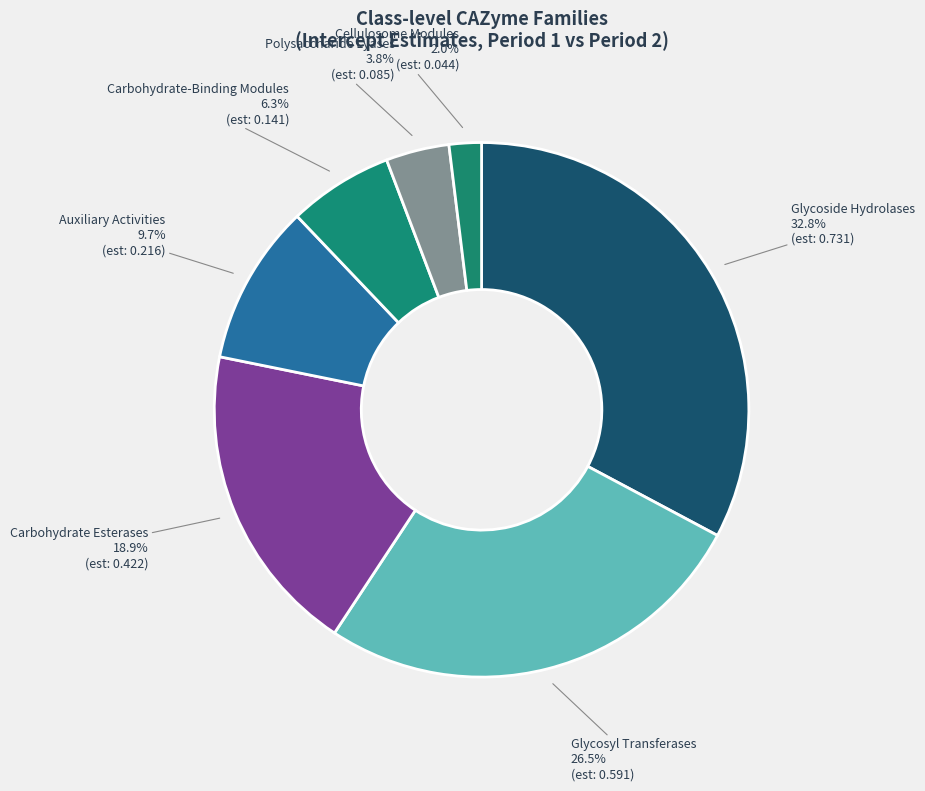

Combined, do Cellulosome Modules and Carbohydrate-Binding Modules account for over 50%?

No